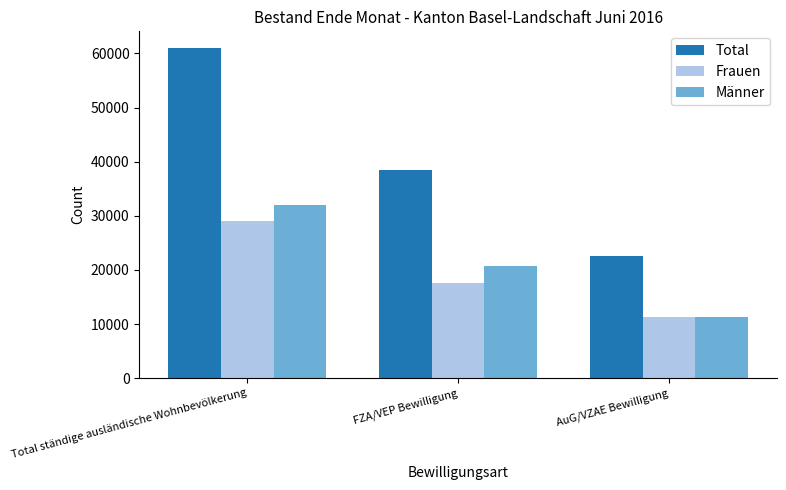

At which label is Männer closest to 21655?

FZA/VEP Bewilligung